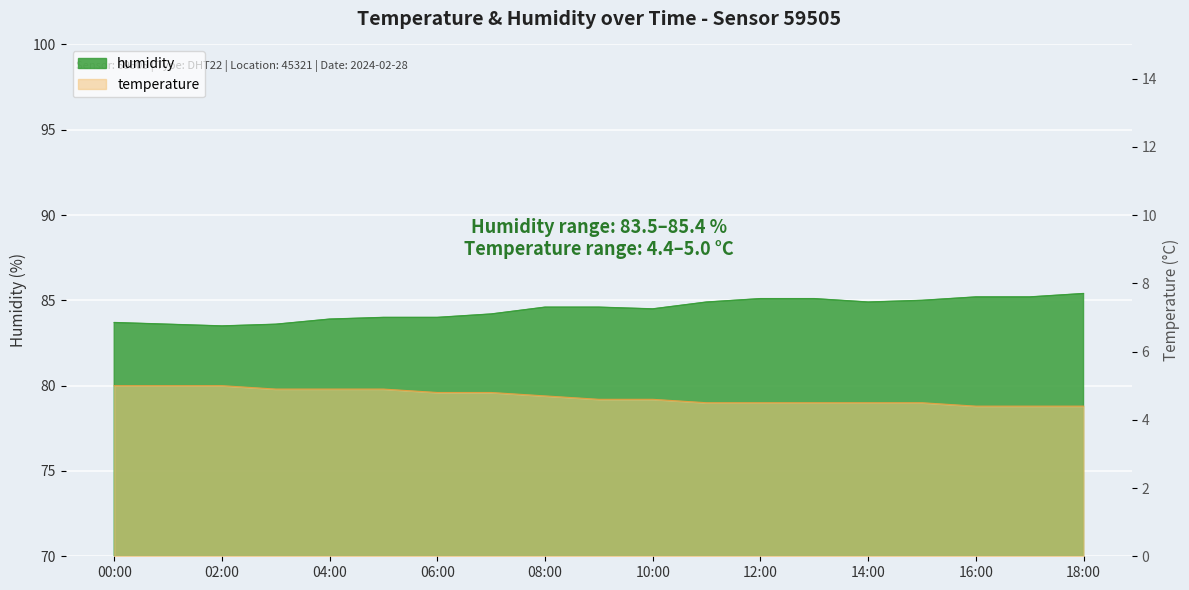

What is the label of the 9th point from the left?

08:00